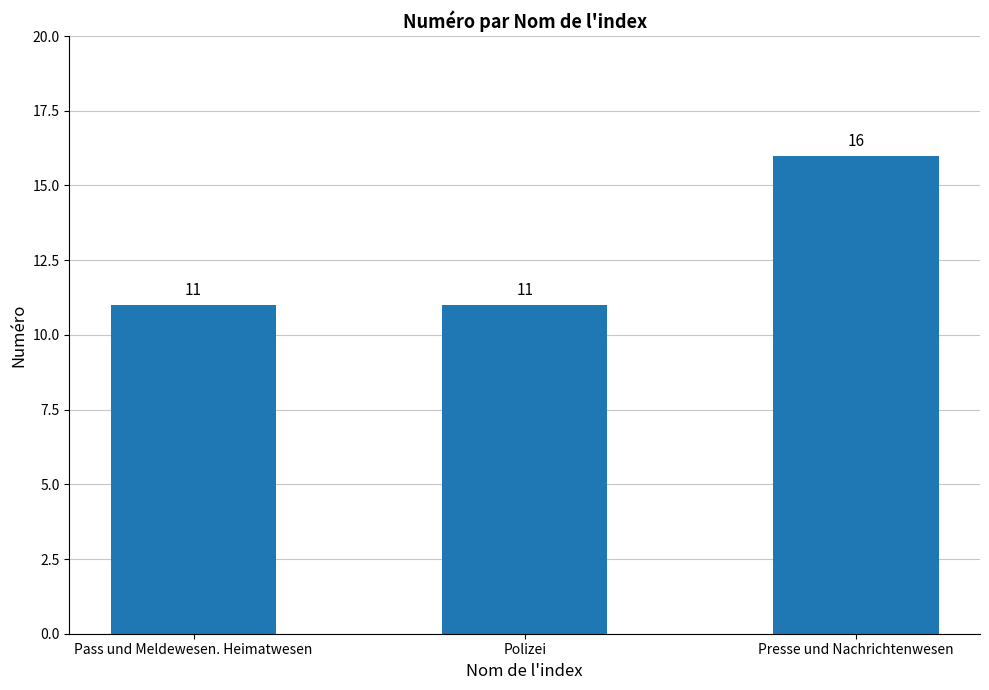

What is the difference between the maximum and second lowest values?

5